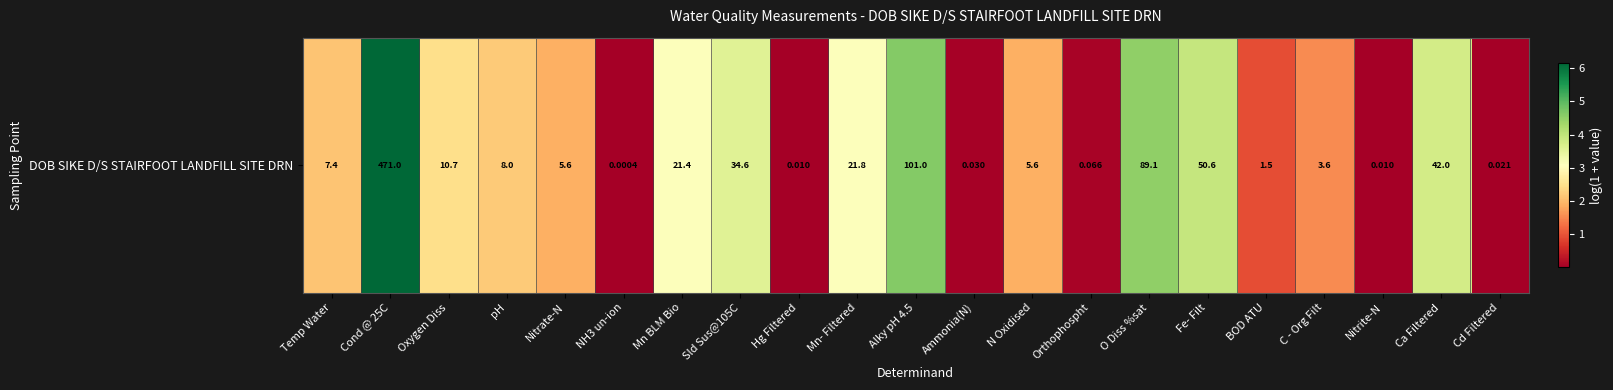

Is it true that the value at Mn BLM Bio is 4.8?

False